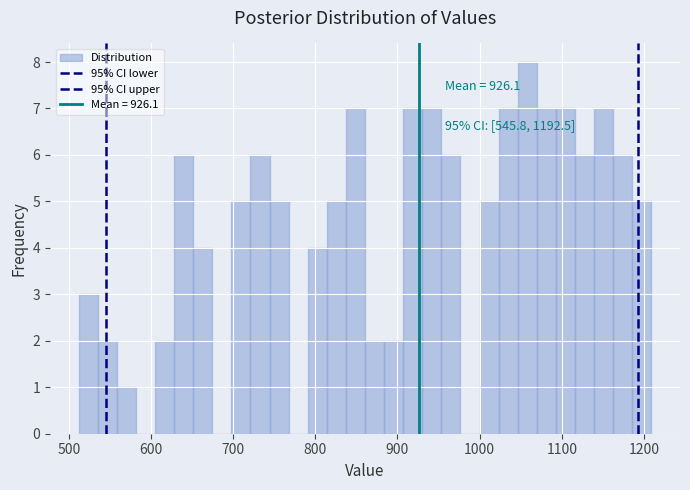

Read against the x-axis, roughly where is the centre of the tallest bar?

1060